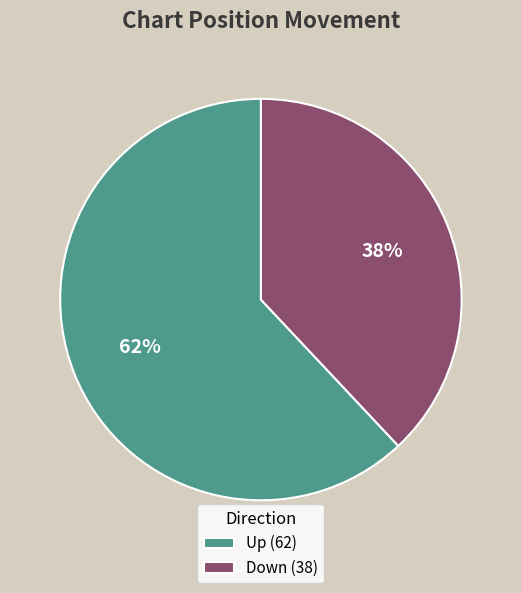

To the nearest percent, what portion does Up (62) represent?

62%